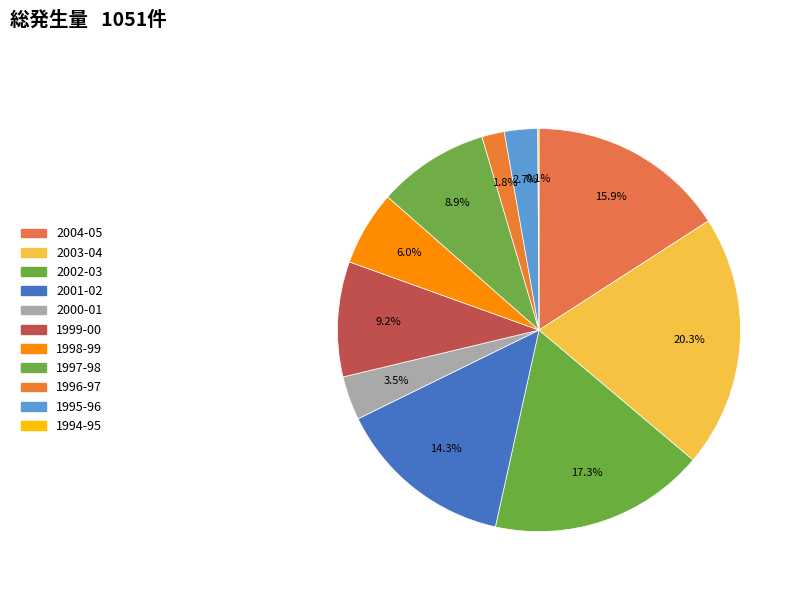

To the nearest percent, what is the combined percentage of 1996-97 and 1999-00?

11%